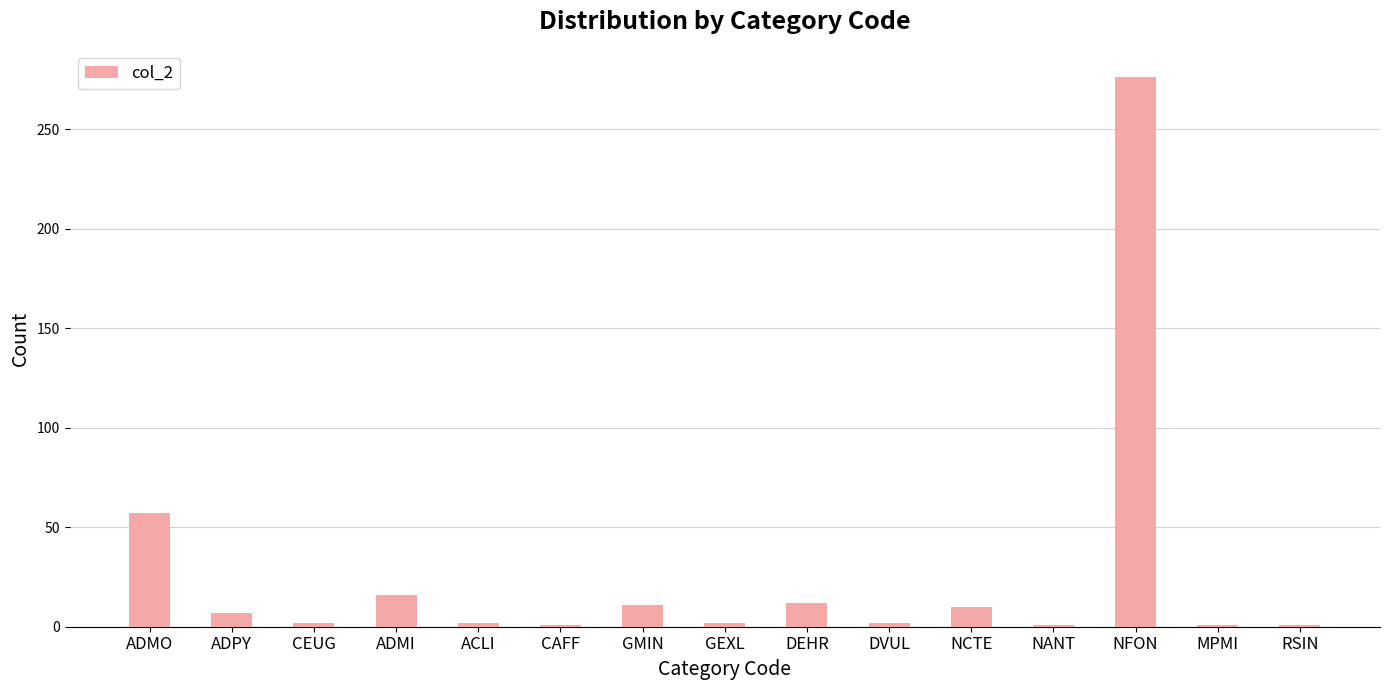

What is the label of the 15th bar from the left?

RSIN